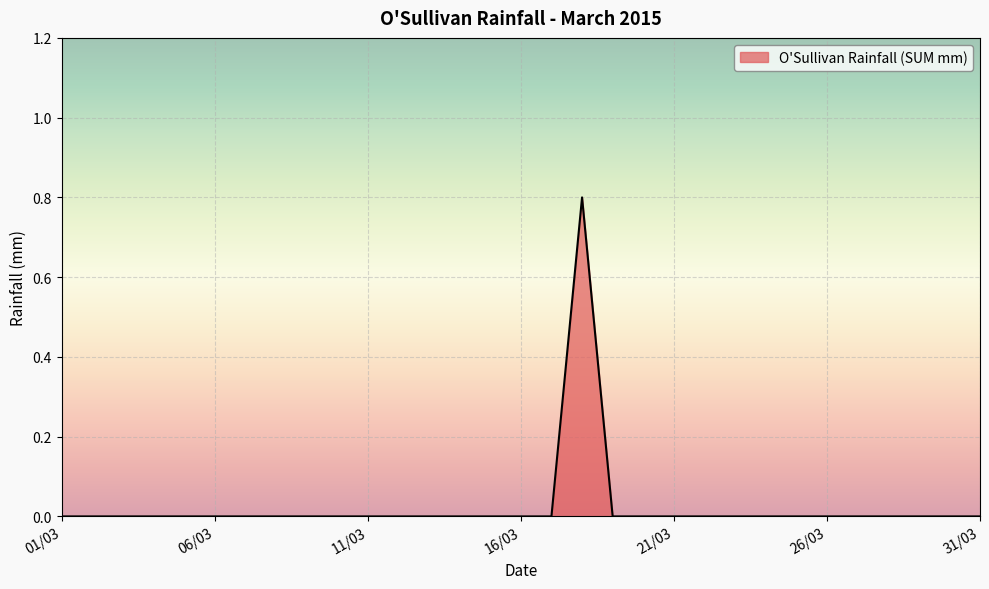

What is the maximum value shown in the chart?

0.8